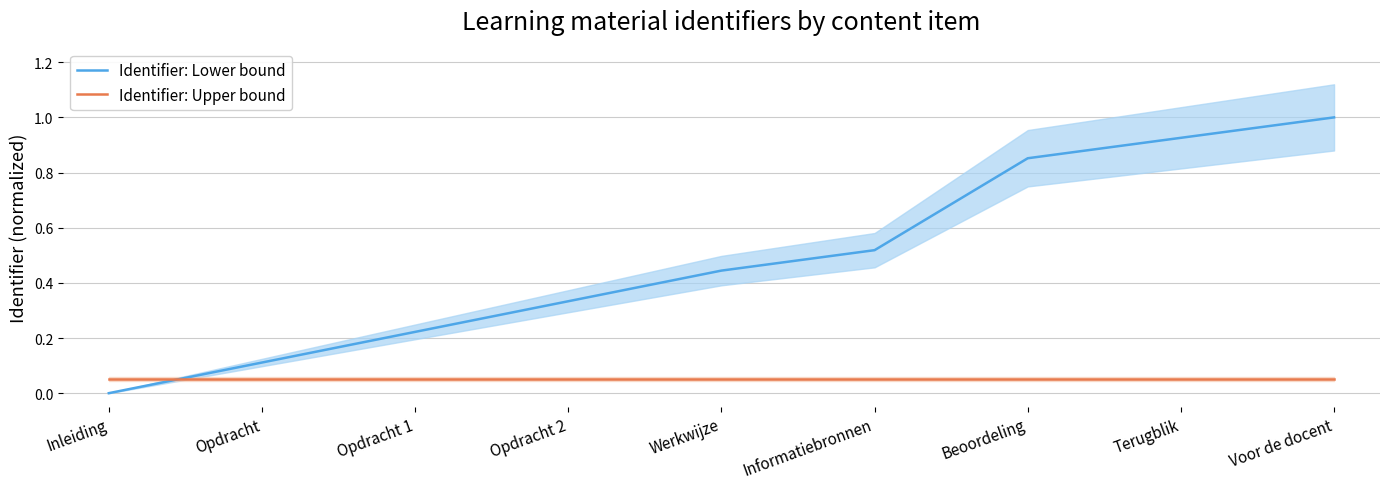

What is the sum of all Identifier: Lower bound values?

4.4